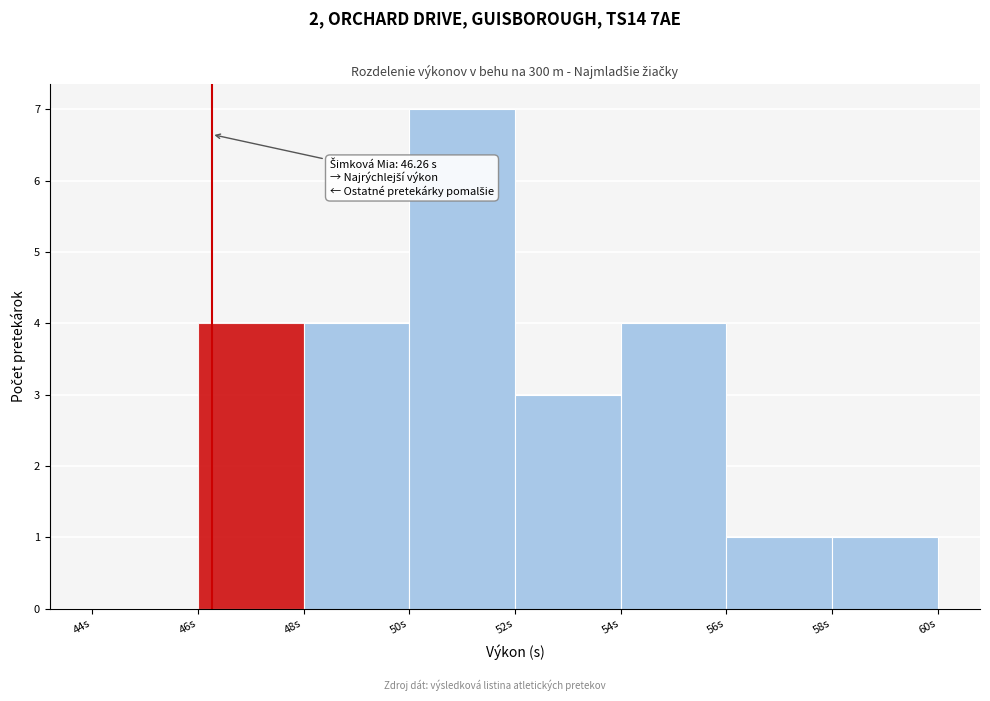

Over which range of the x-axis is the bar tallest?

50 to 52